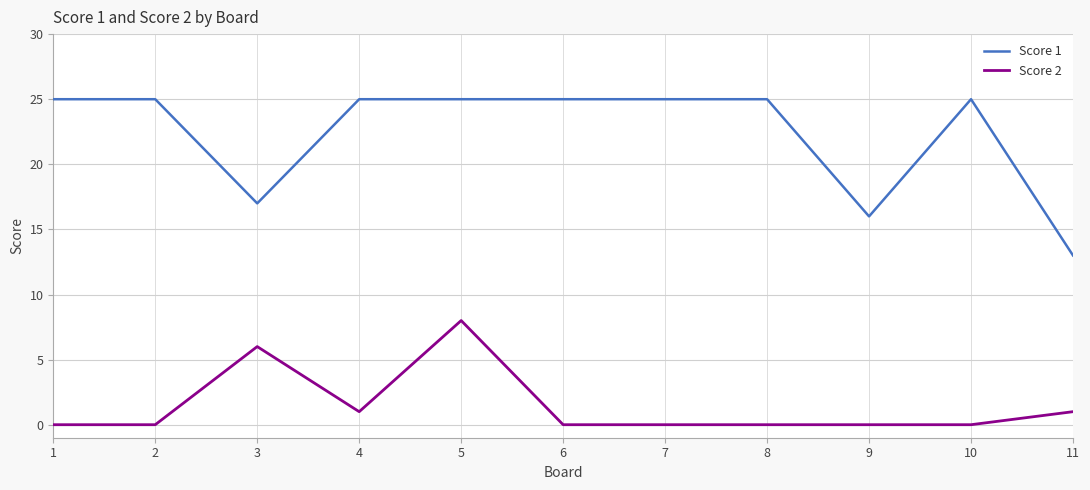

What are all the series names shown in the legend?

Score 1, Score 2